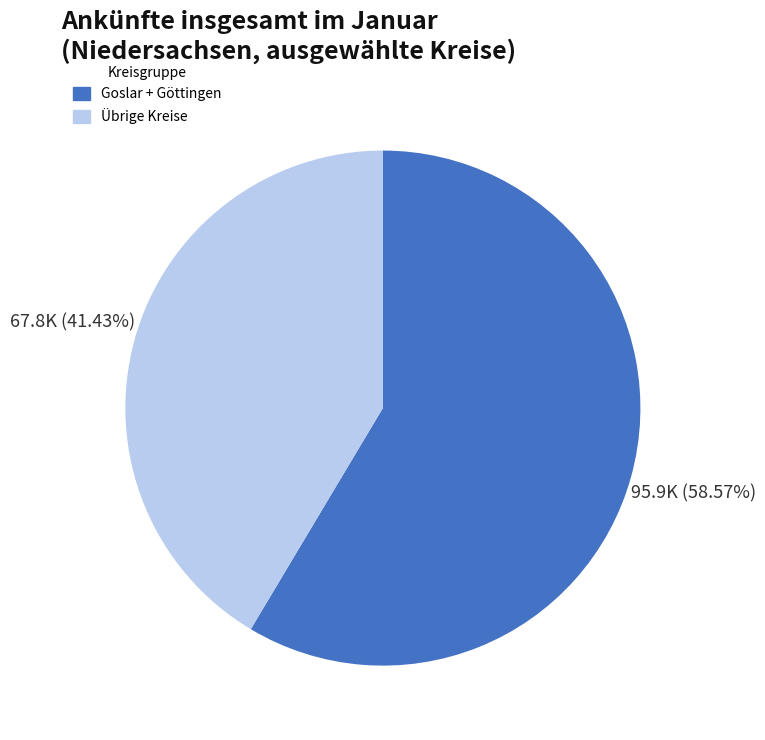

Is there a majority slice in this chart?

Yes